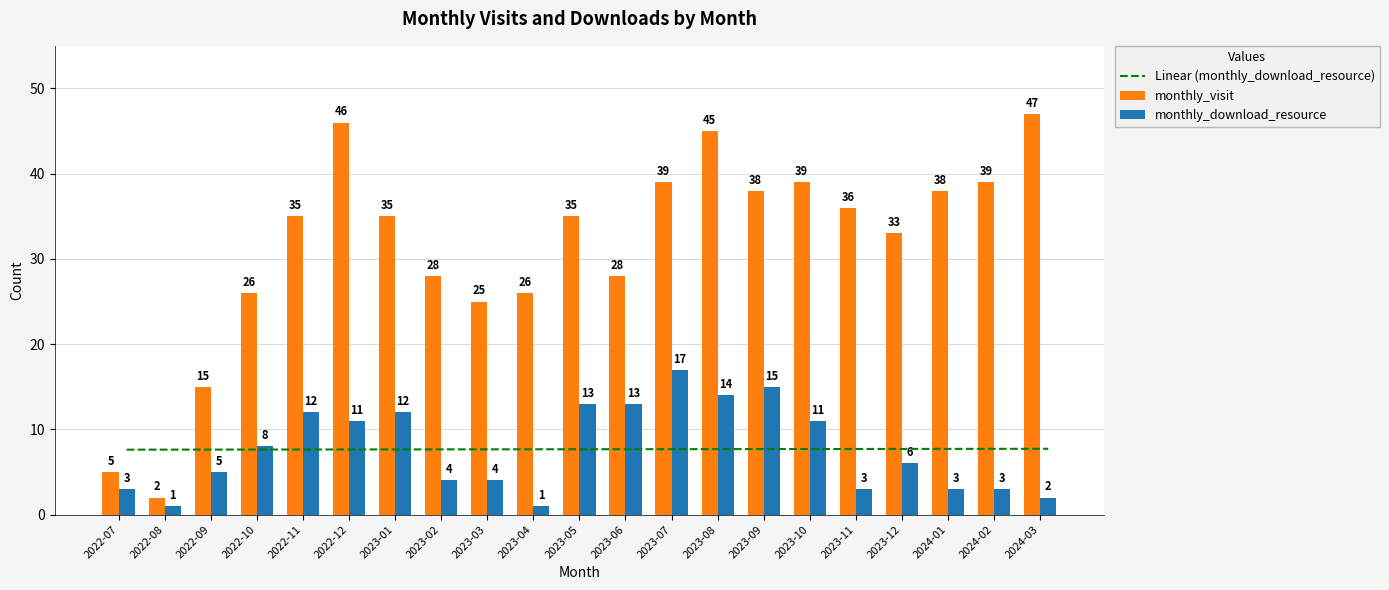

Which has a higher value, 2023-12 or 2022-07?

2023-12